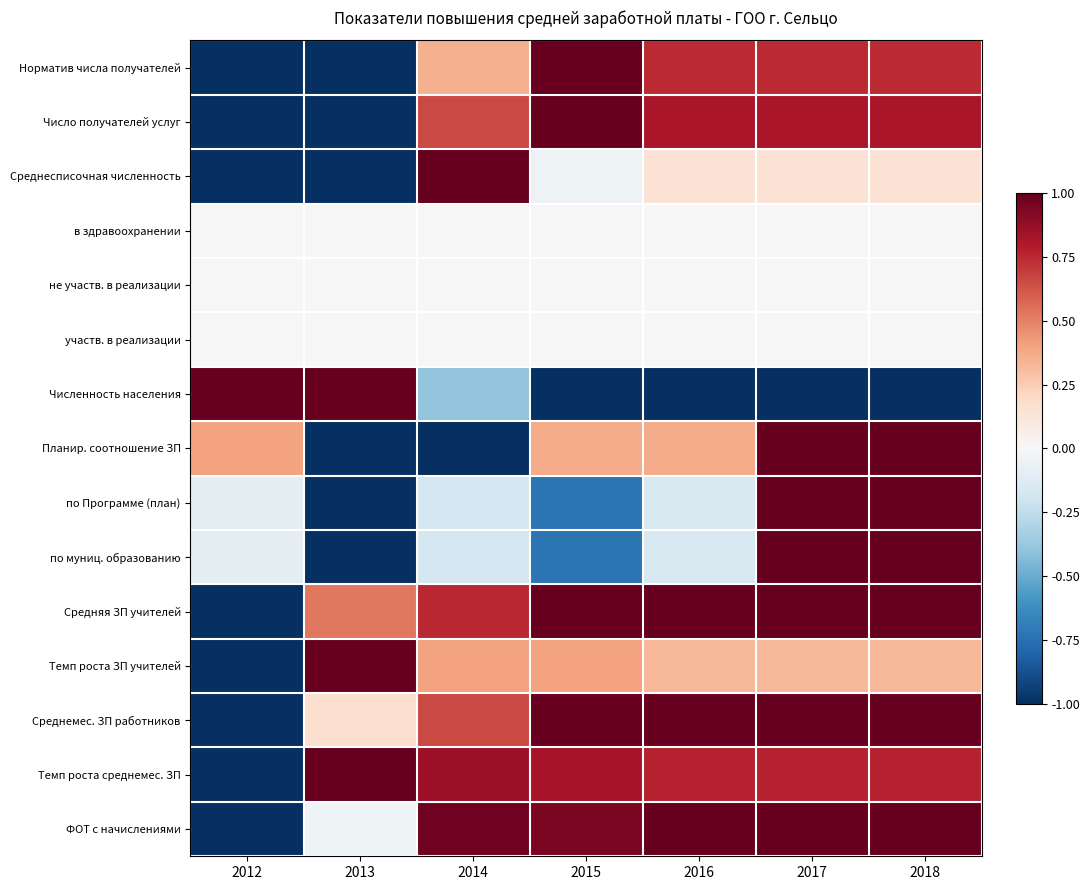

At how many categories does at least one series exceed 0?

7